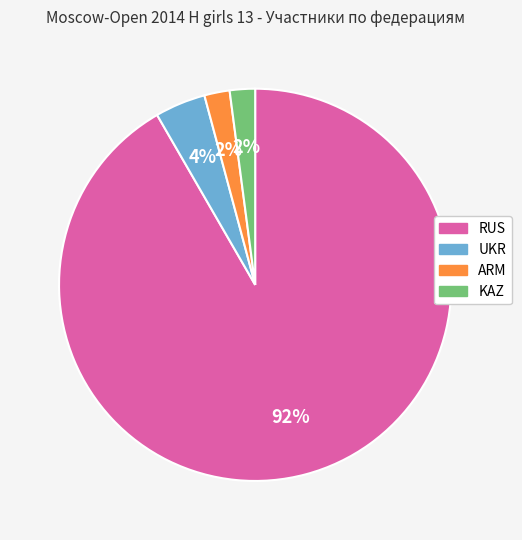

Is there a majority slice in this chart?

Yes